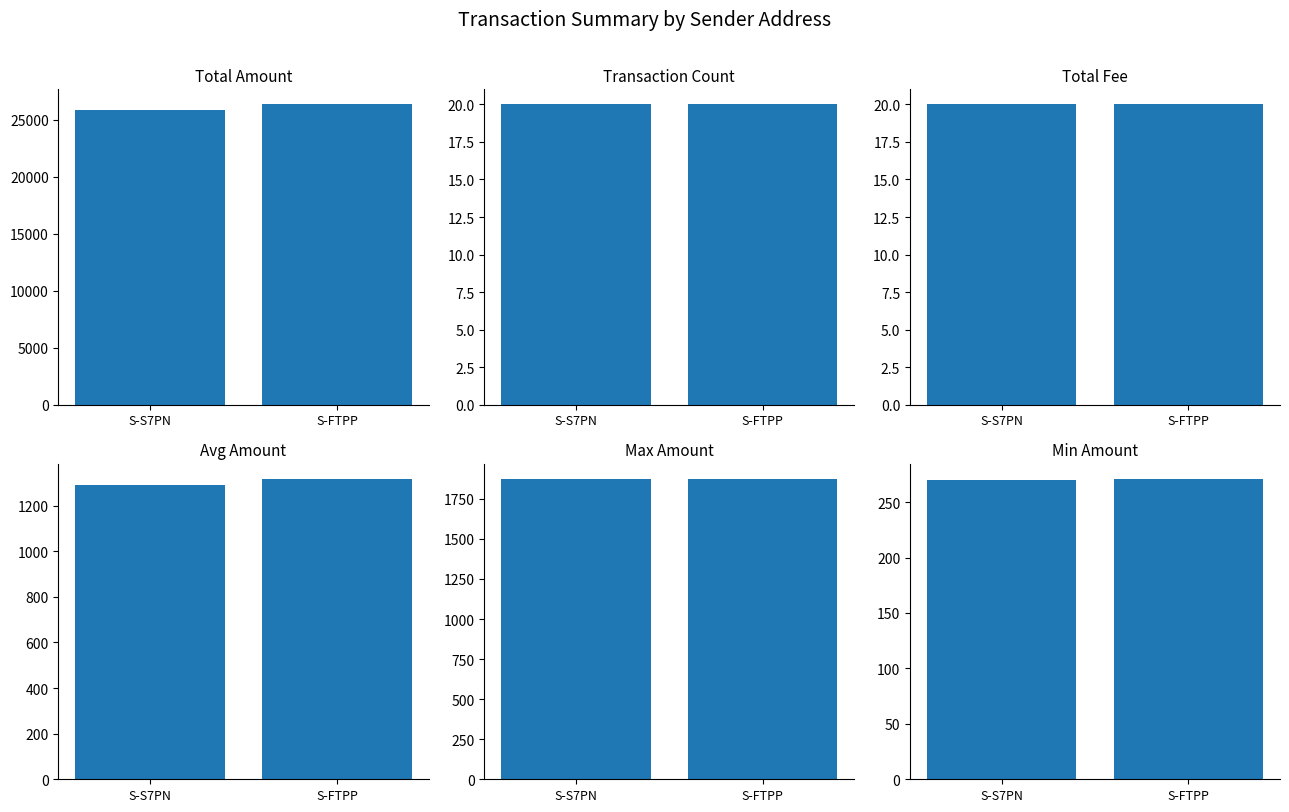

What are all the series names shown in the legend?

Total Amount, Transaction Count, Total Fee, Avg Amount, Max Amount, Min Amount